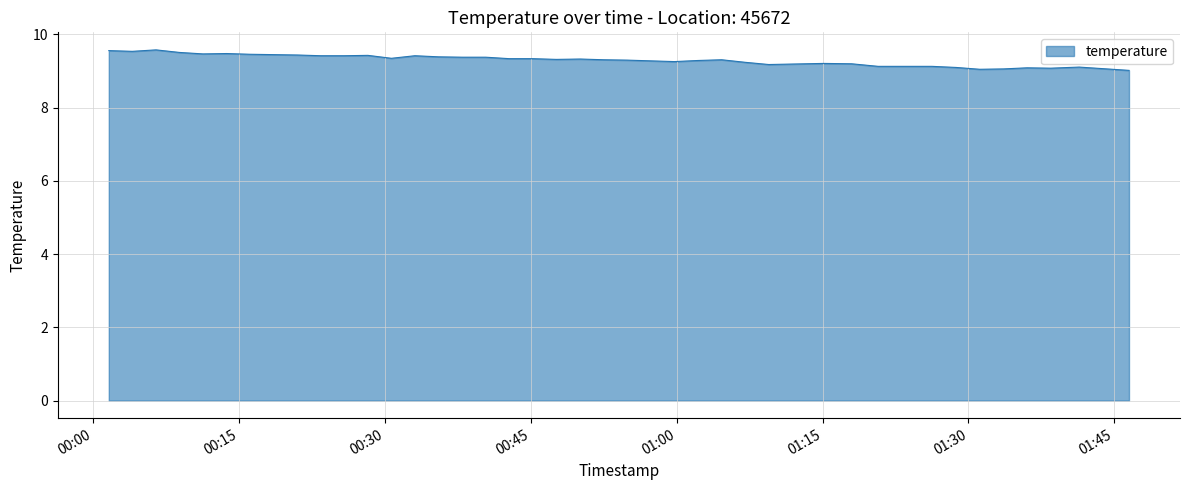

What is the smallest value displayed?

9.0